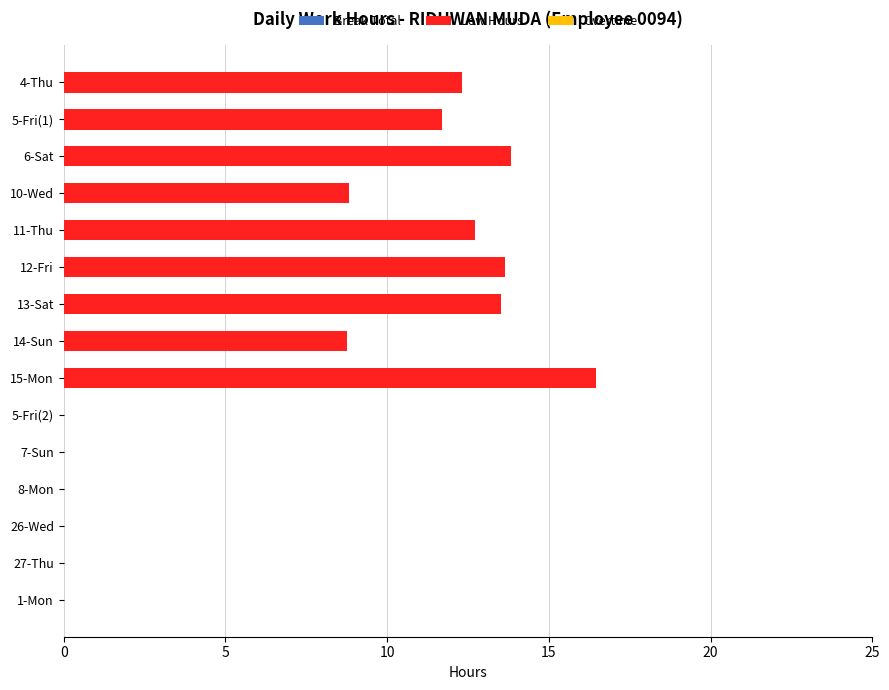

Which has a higher value, 1-Mon or 5-Fri(1)?

5-Fri(1)